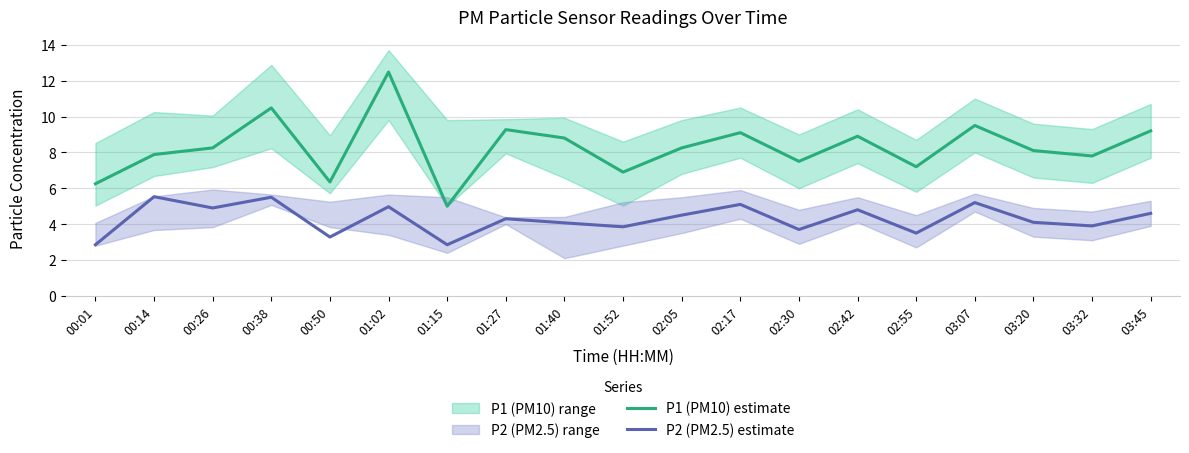

In P2 (PM2.5) estimate, how many points are lower than both neighbors (excluding endpoints)?

7